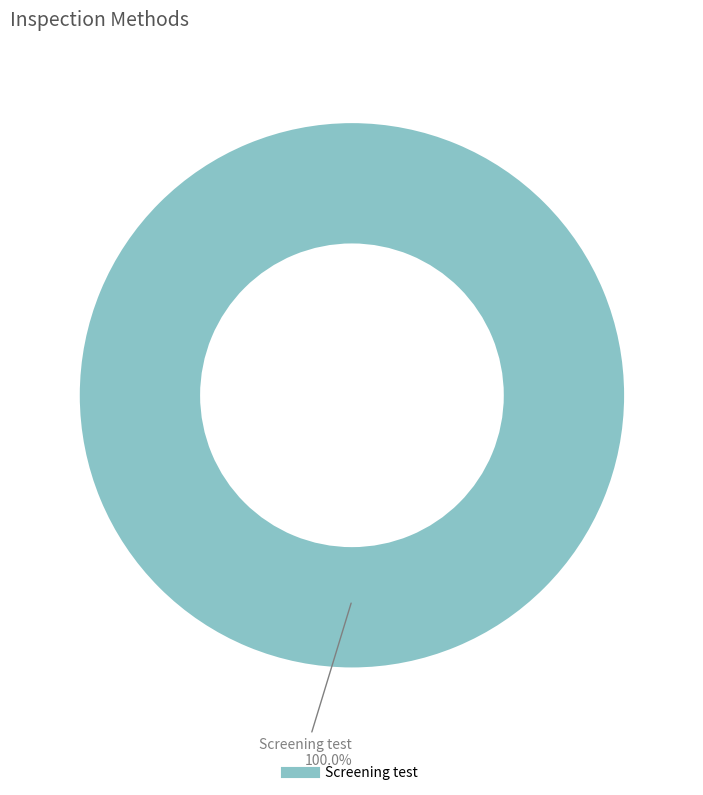

Is there any slice that represents more than half of the pie?

Yes